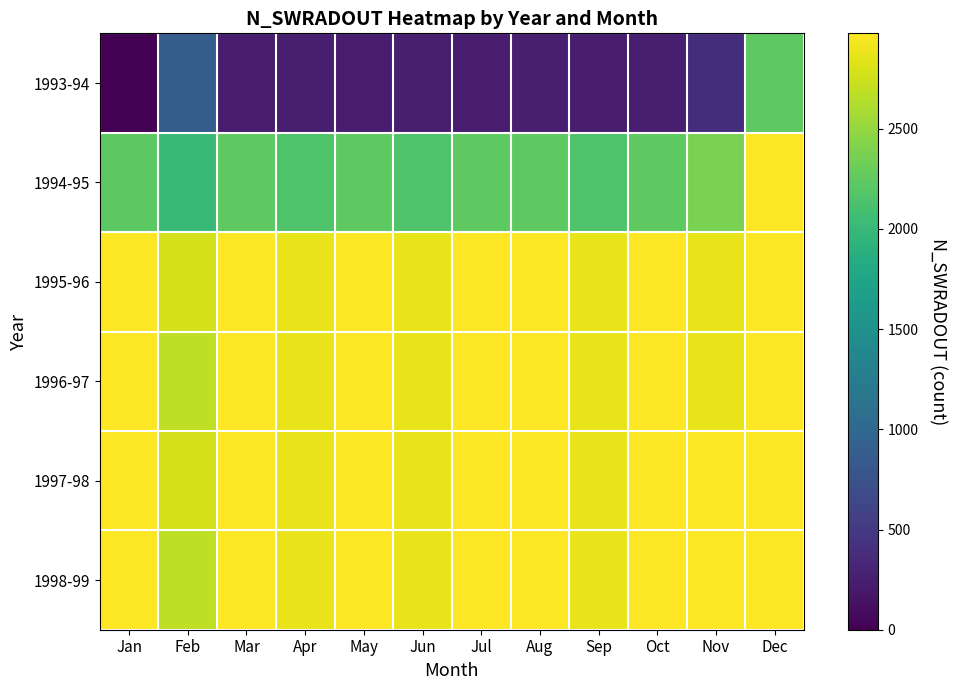

What is the difference between the highest and lowest values at Feb?

1908